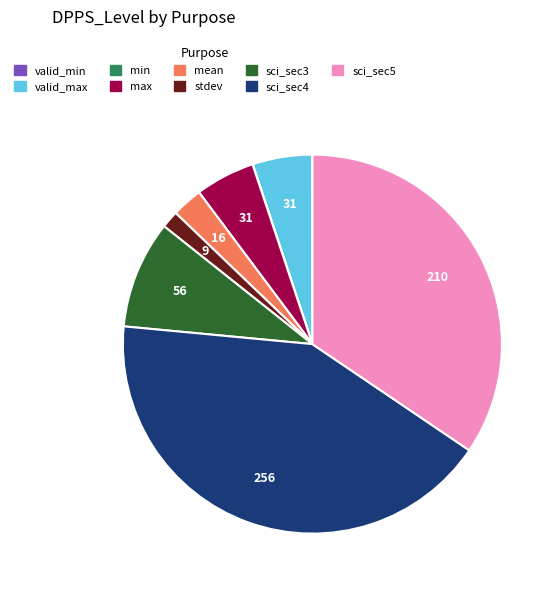

Approximately how many times larger is the value at stdev compared to valid_max?

0.3